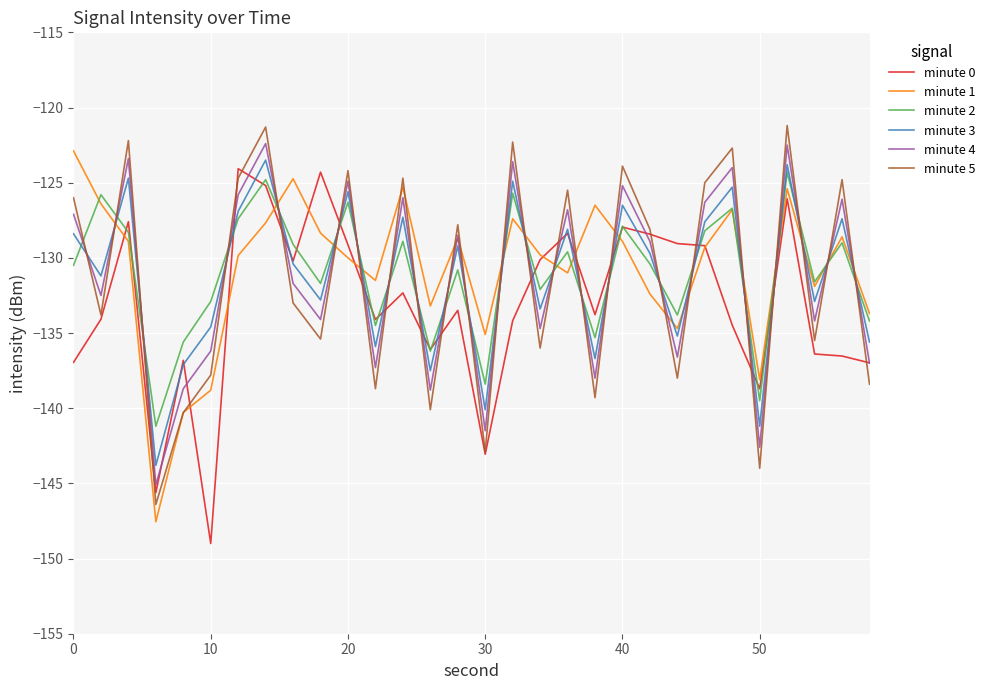

What is the minimum value for minute 2?

-141.2